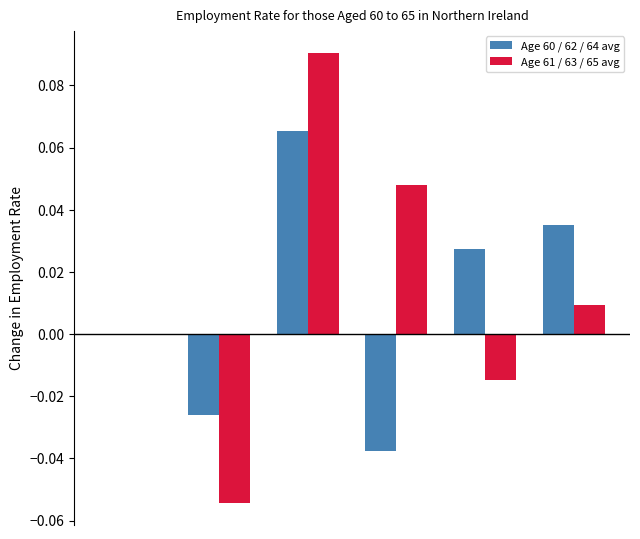

How many series are shown in this chart?

2